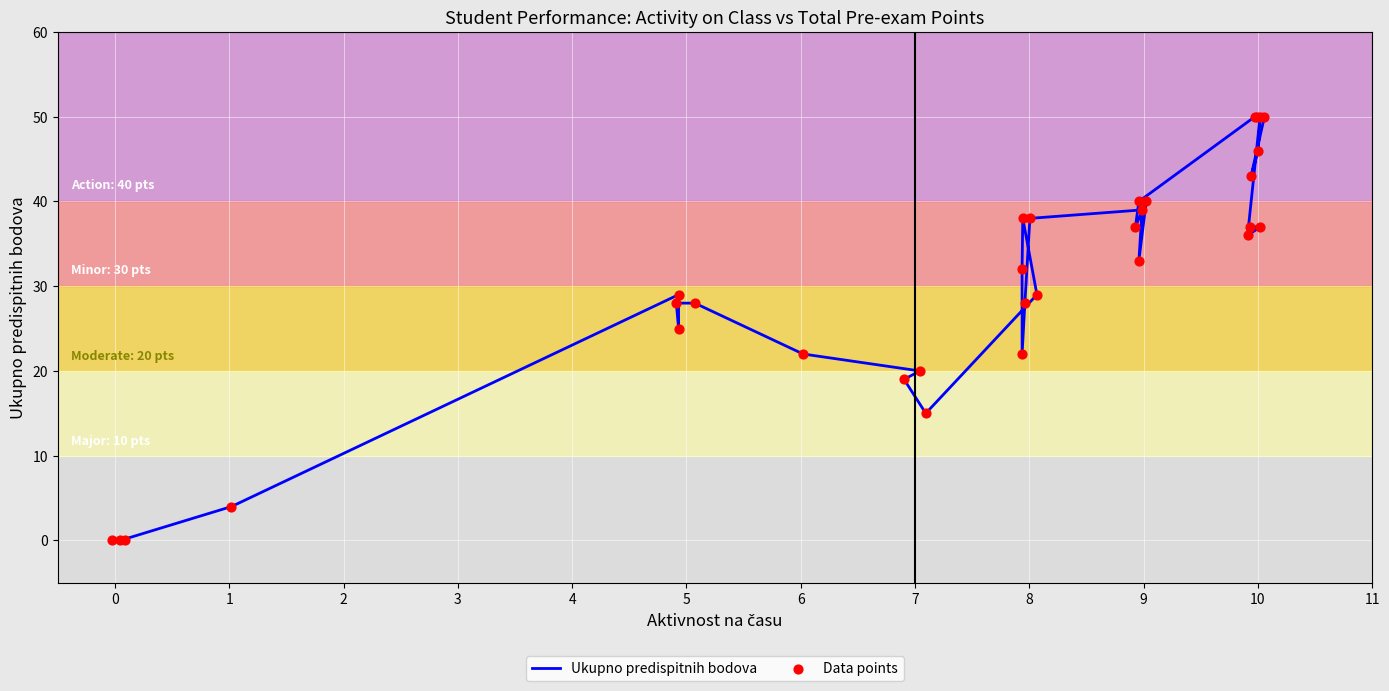

Which series contains the lowest Y value?

Ukupno predispitnih bodova